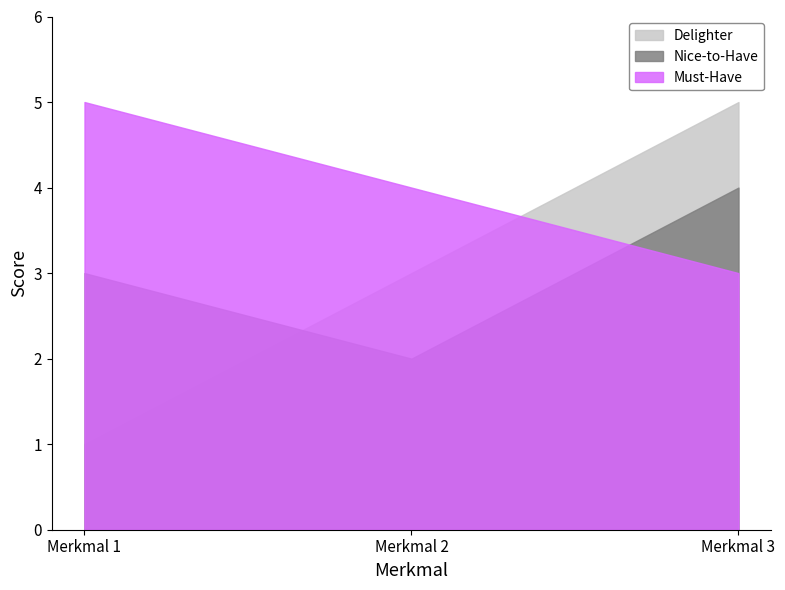

The value of Must-Have at Merkmal 2 is 4. True or false?

True